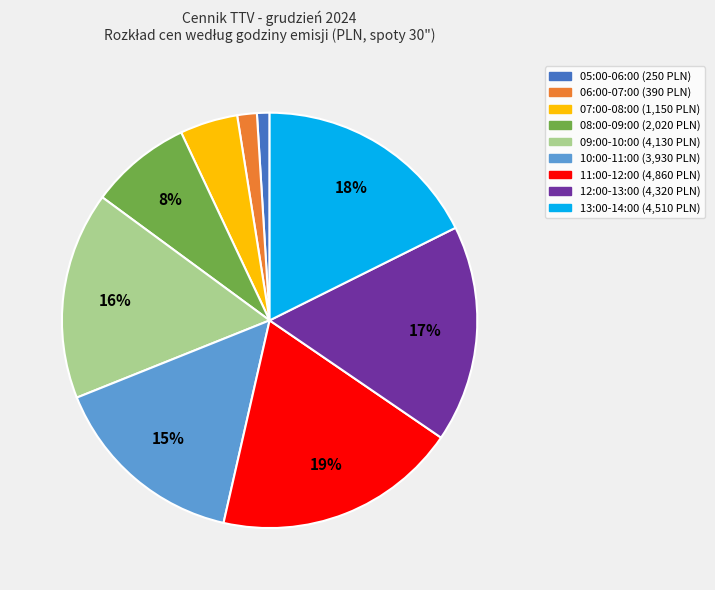

Approximately how many times larger is the value at 09:00-10:00 compared to 13:00-14:00?

0.9